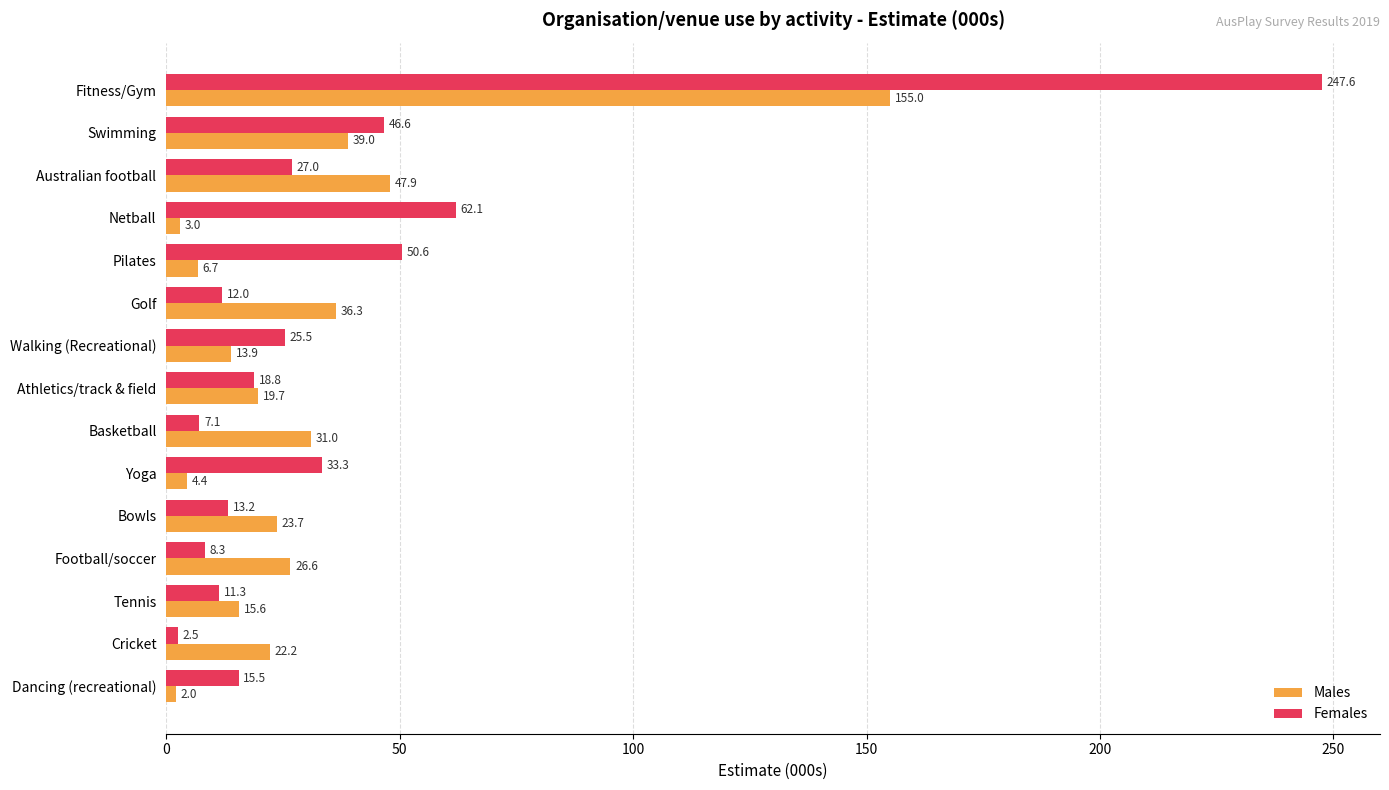

Is the value of Males at Bowls greater than the value of Females at Tennis?

Yes